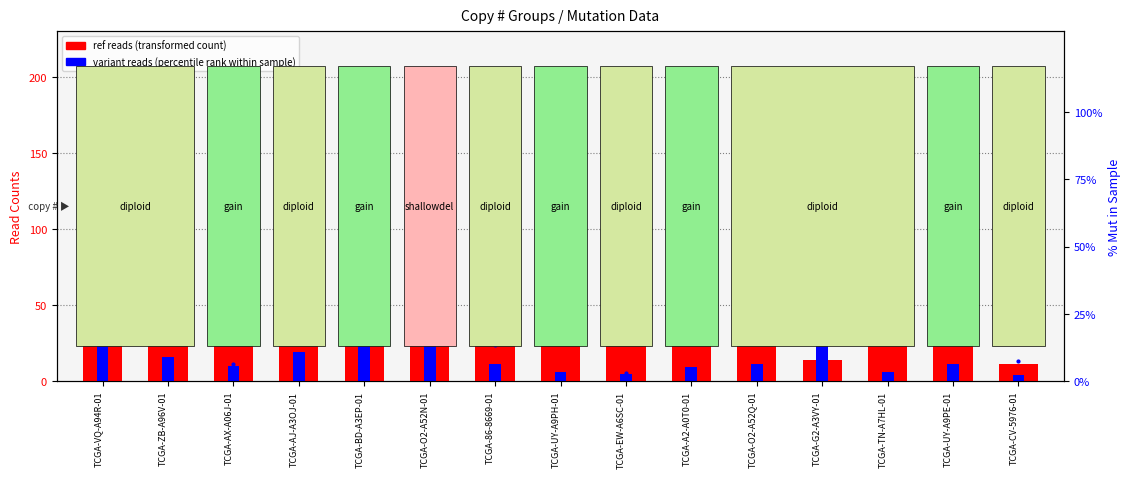

What value does the ref reads (transformed count) series have at TCGA-VQ-A94R-01?

56.0